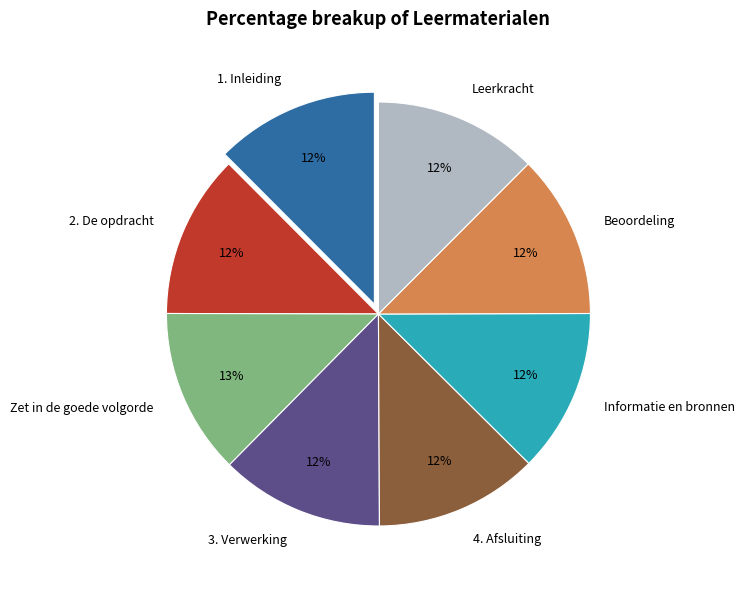

How many segments does this pie chart have?

8